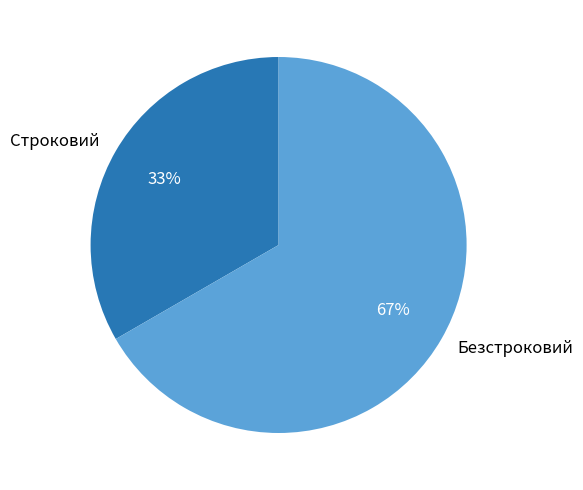

Count the number of slices in the pie.

2